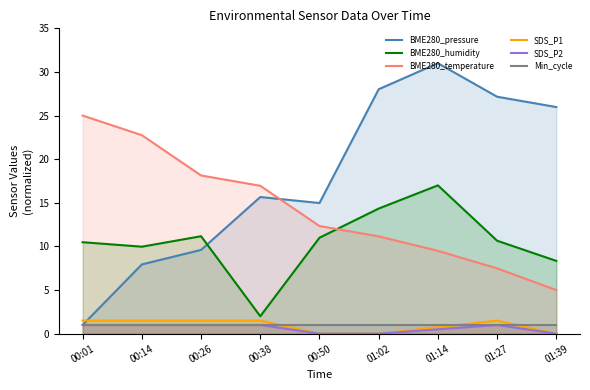

At how many categories does at least one series exceed 10?

9